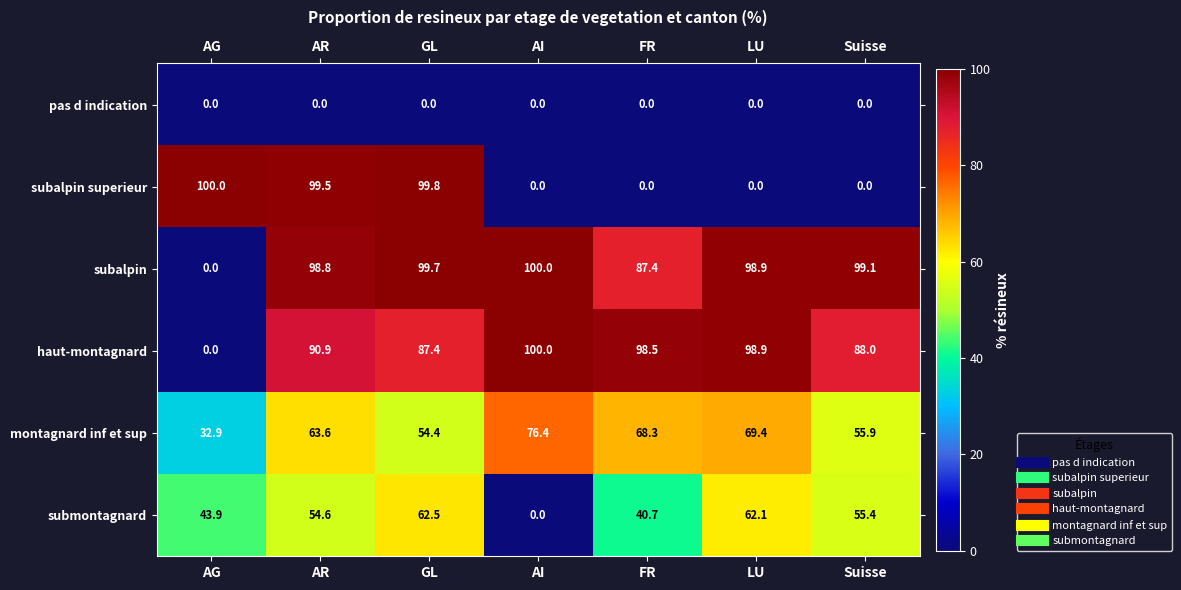

The value of submontagnard at AG is 43.9. True or false?

True